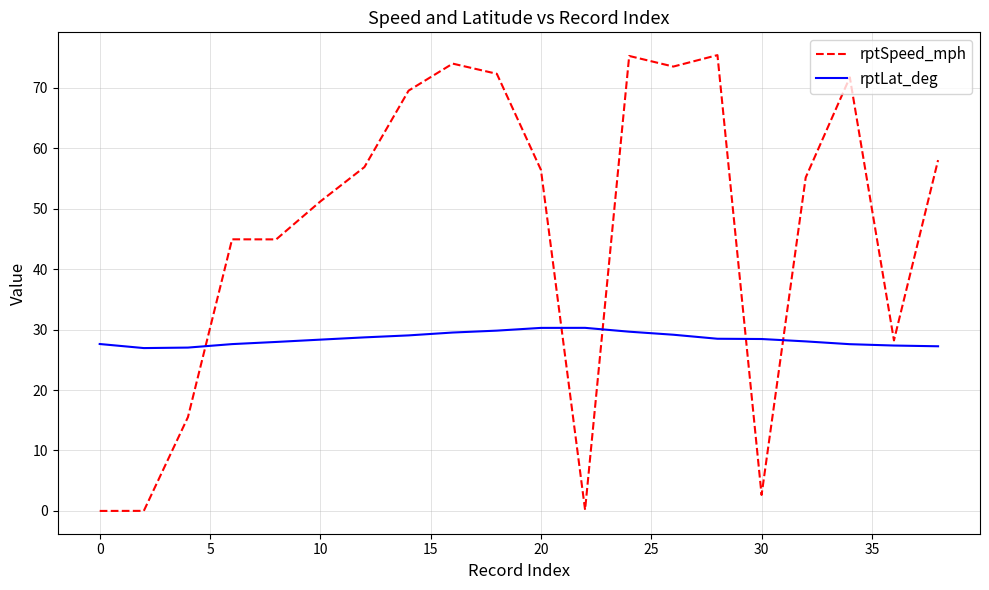

Which series ends up on top after the final intersection of rptLat_deg and rptSpeed_mph?

rptSpeed_mph